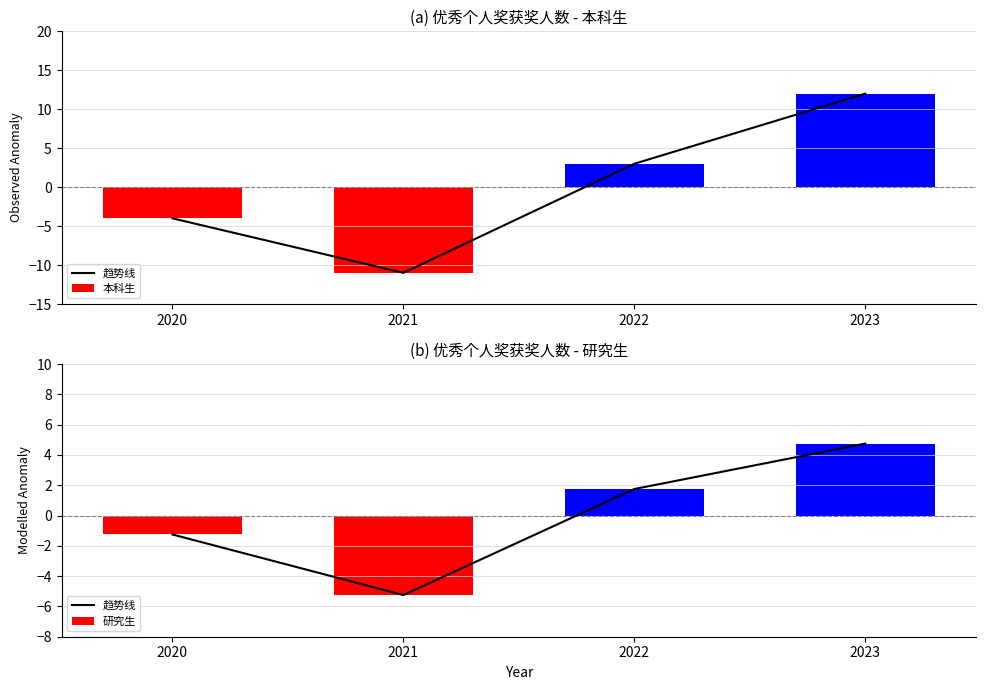

Reading left to right, list all the values displayed in this chart.

趋势线: -1.2	-5.2	1.8	4.8
本科生: -4.0	-11.0	3.0	12.0
研究生: -1.2	-5.2	1.8	4.8